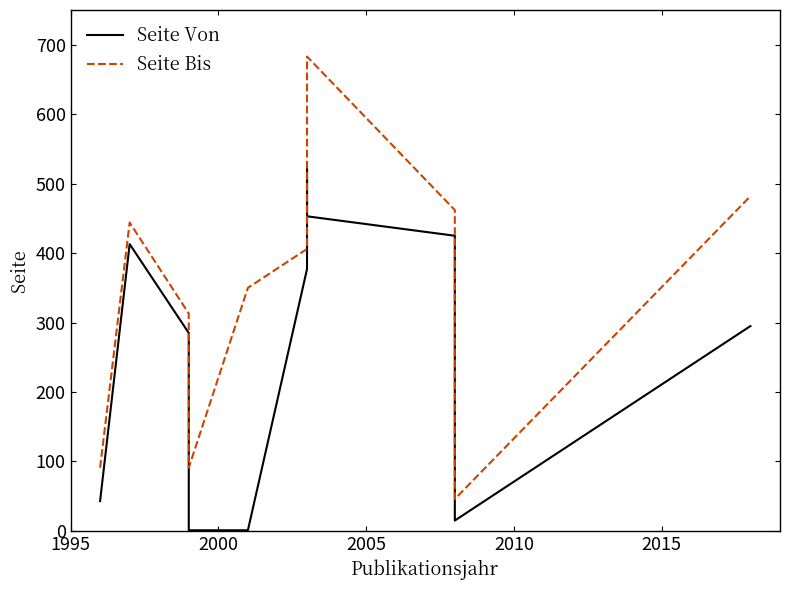

What is the sum of all Seite Von values?

3019